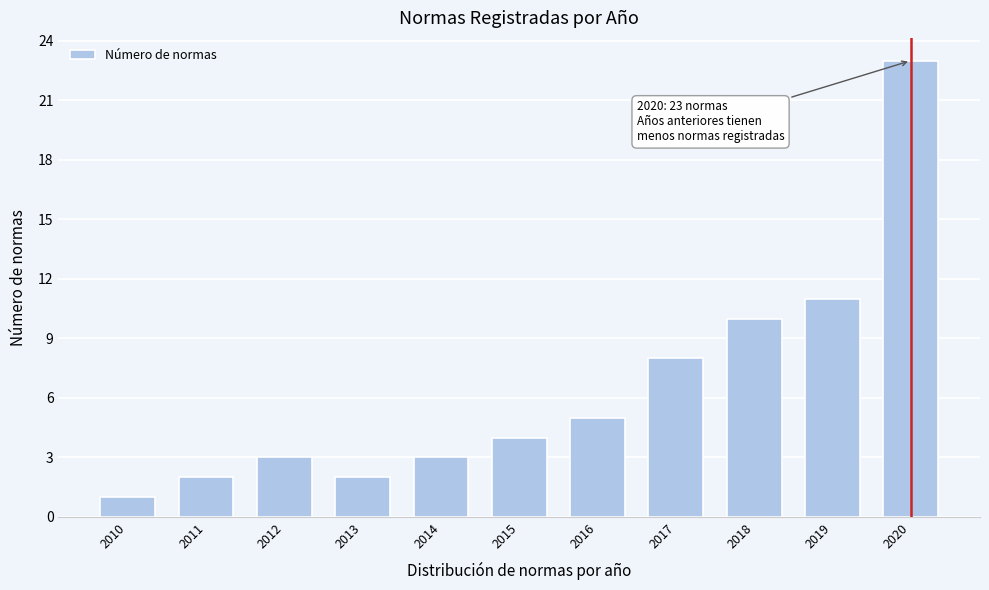

Reading right to left, transcribe all the data shown in this chart.

2020=23	2019=11	2018=10	2017=8	2016=5	2015=4	2014=3	2013=2	2012=3	2011=2	2010=1